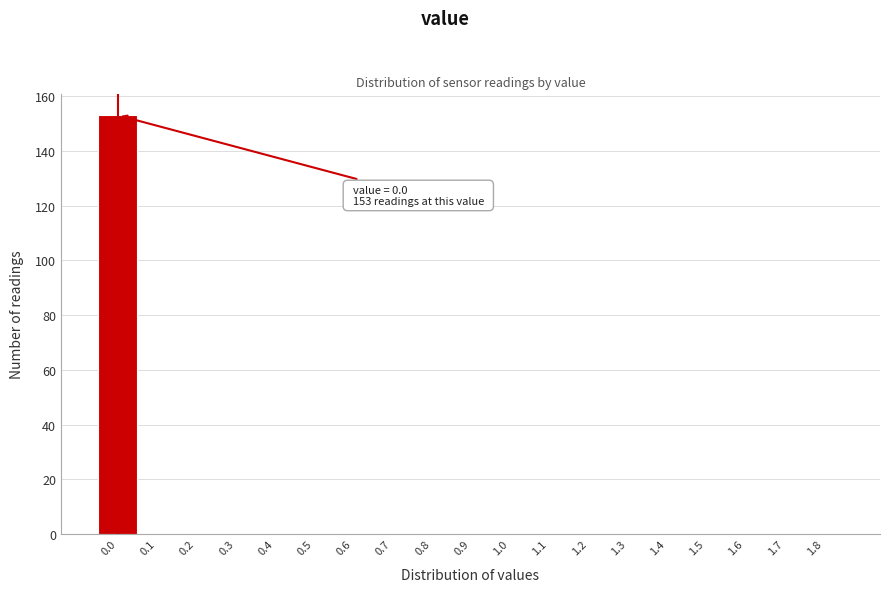

Reading right to left, extract all data points from this chart.

1.8=0	1.7=0	1.6=0	1.5=0	1.4=0	1.3=0	1.2=0	1.1=0	1.0=0	0.9=0	0.8=0	0.7=0	0.6=0	0.5=0	0.4=0	0.3=0	0.2=0	0.1=0	0.0=153